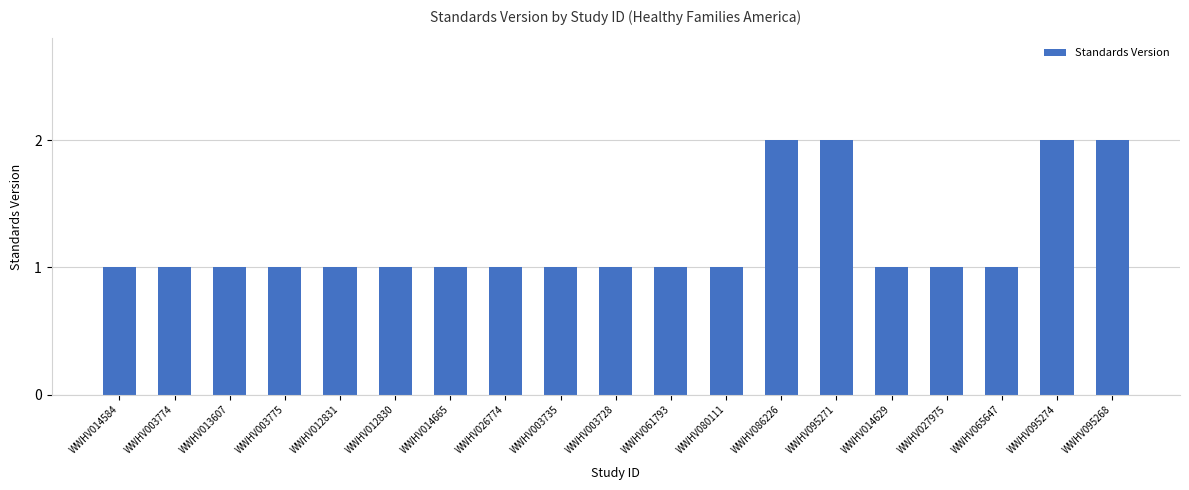

How many values are between 1 and 2?

19